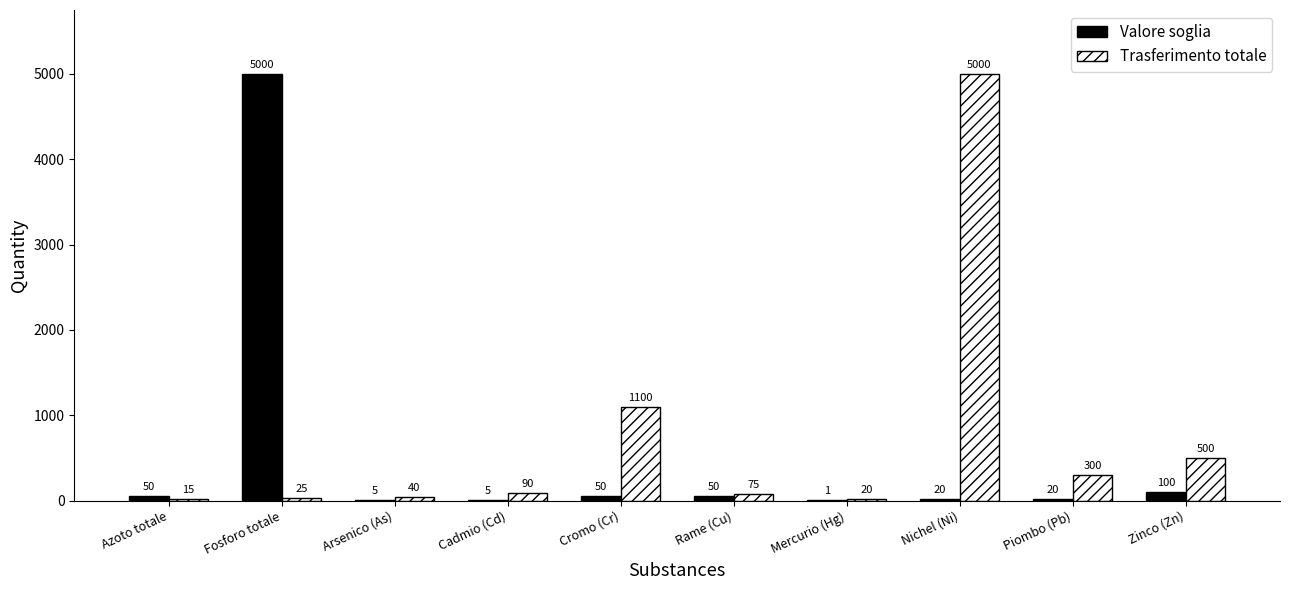

Reading left to right, what are all the values shown in this chart?

Valore soglia: 50	5000	5	5	50	50	1	20	20	100
Trasferimento totale: 15	25	40	90	1100	75	20	5000	300	500